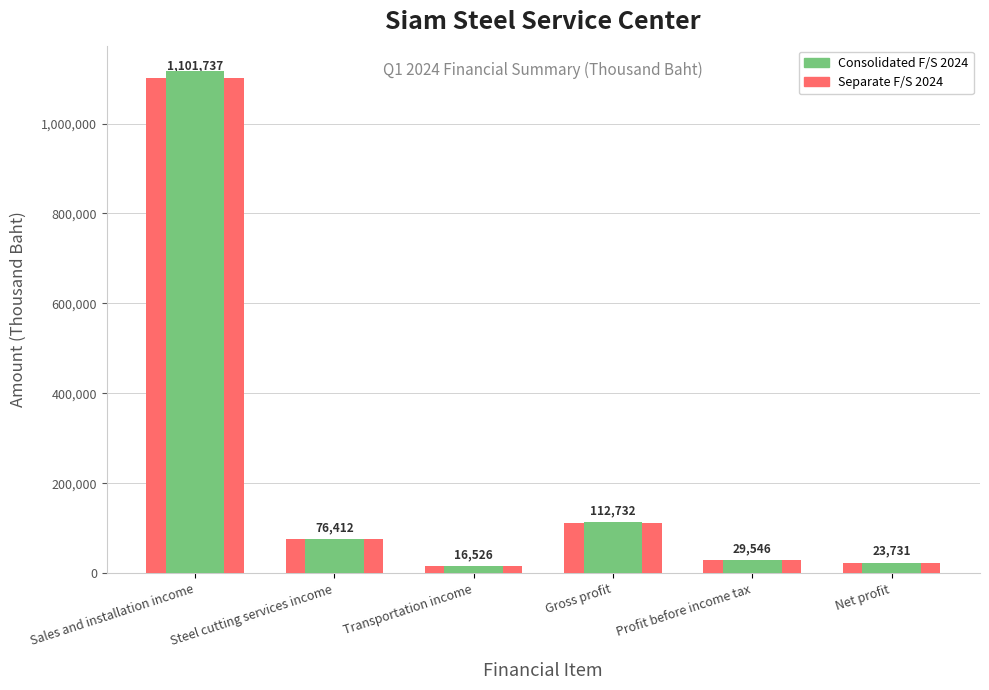

Which category has the highest value across all series?

Sales and installation income